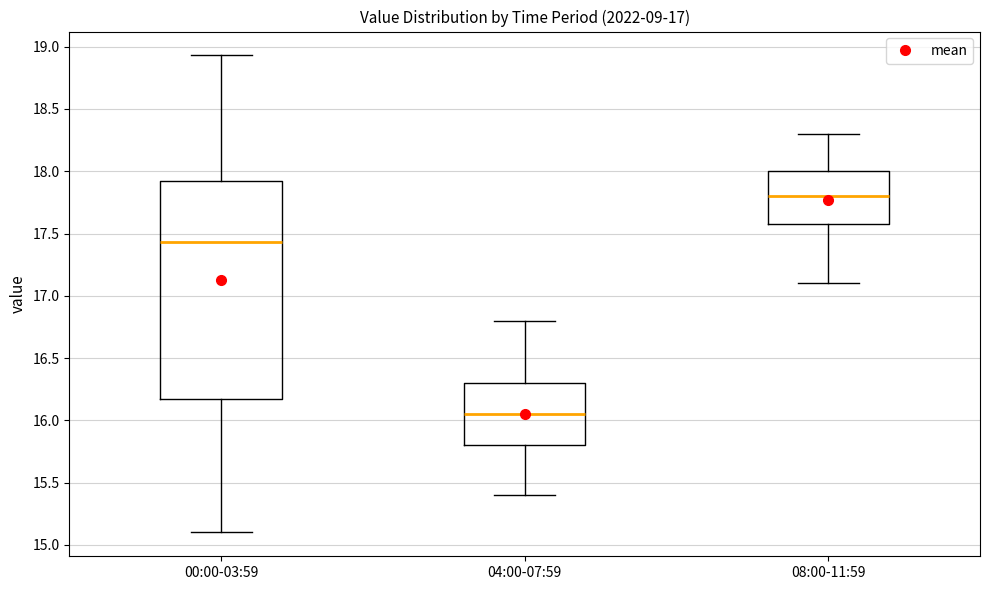

Which box's median line is the highest?

08:00-11:59